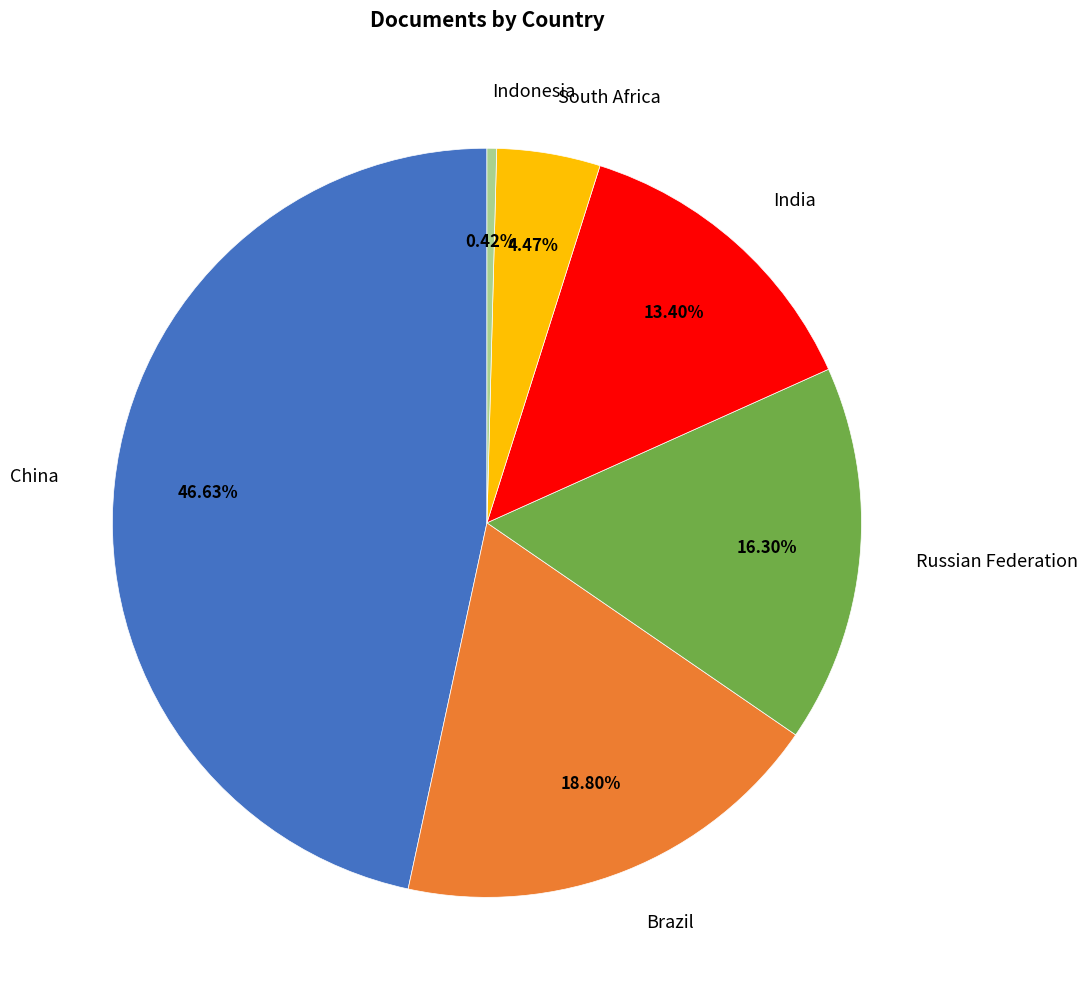

Does South Africa account for over 50% of the chart?

No